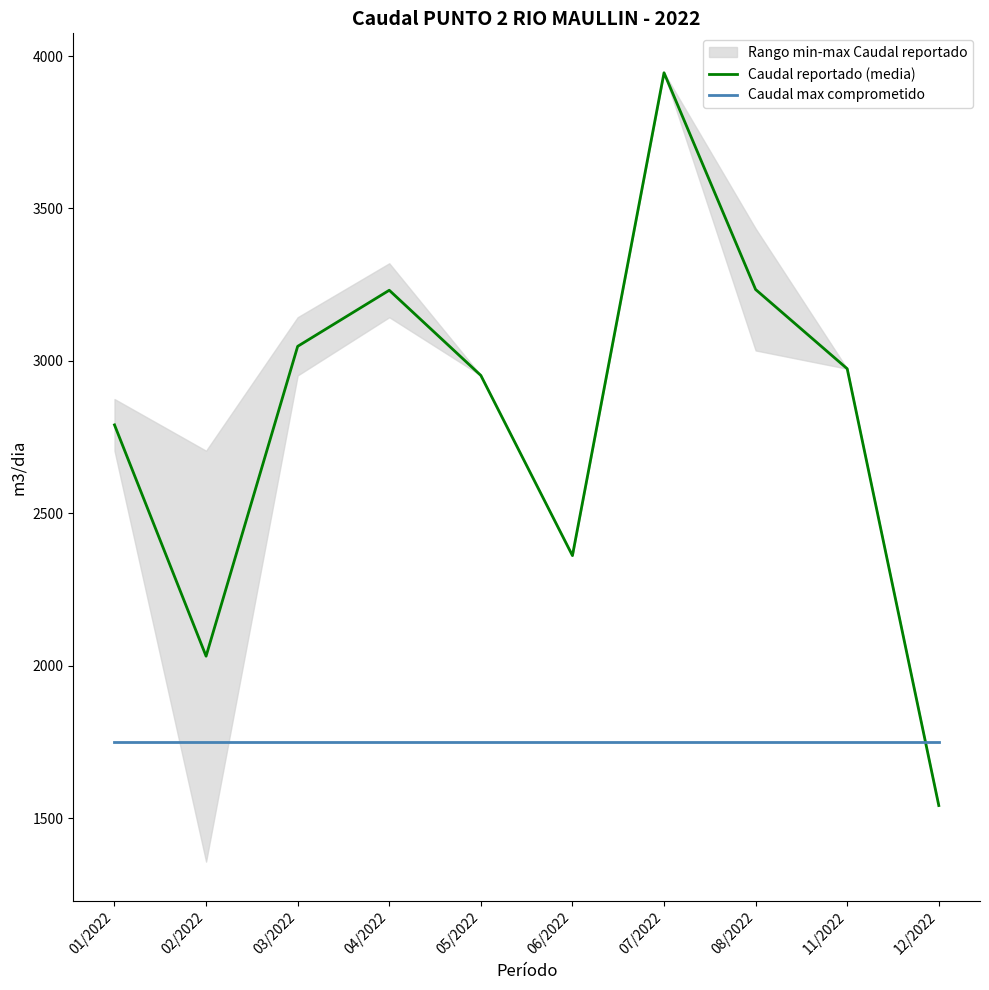

How many data points does each series have?

10